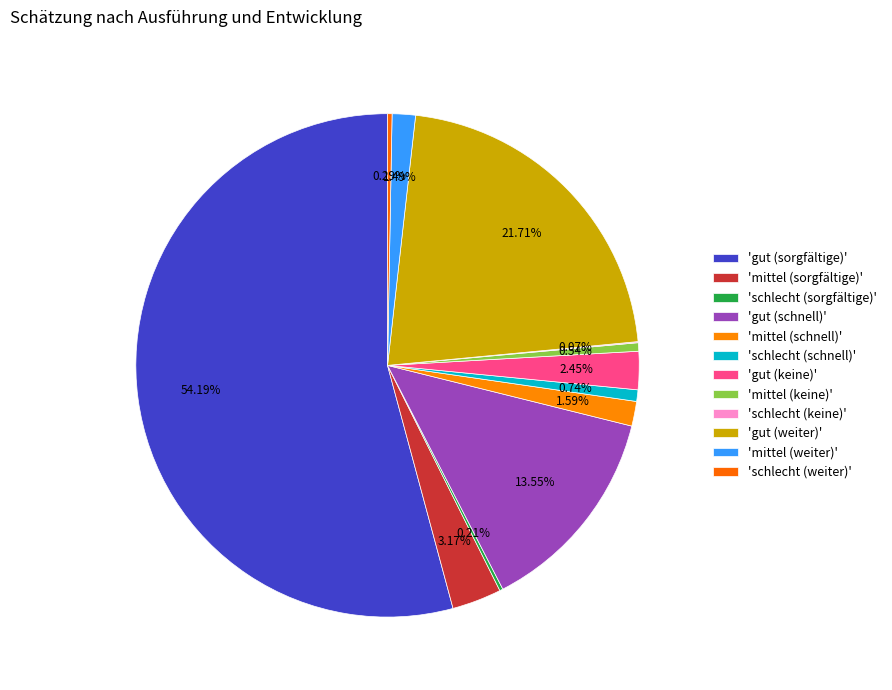

Rank the categories by value from lowest to highest.

schlecht (keine), schlecht (sorgfältige), schlecht (weiter), mittel (keine), schlecht (schnell), mittel (weiter), mittel (schnell), gut (keine), mittel (sorgfältige), gut (schnell), gut (weiter), gut (sorgfältige)